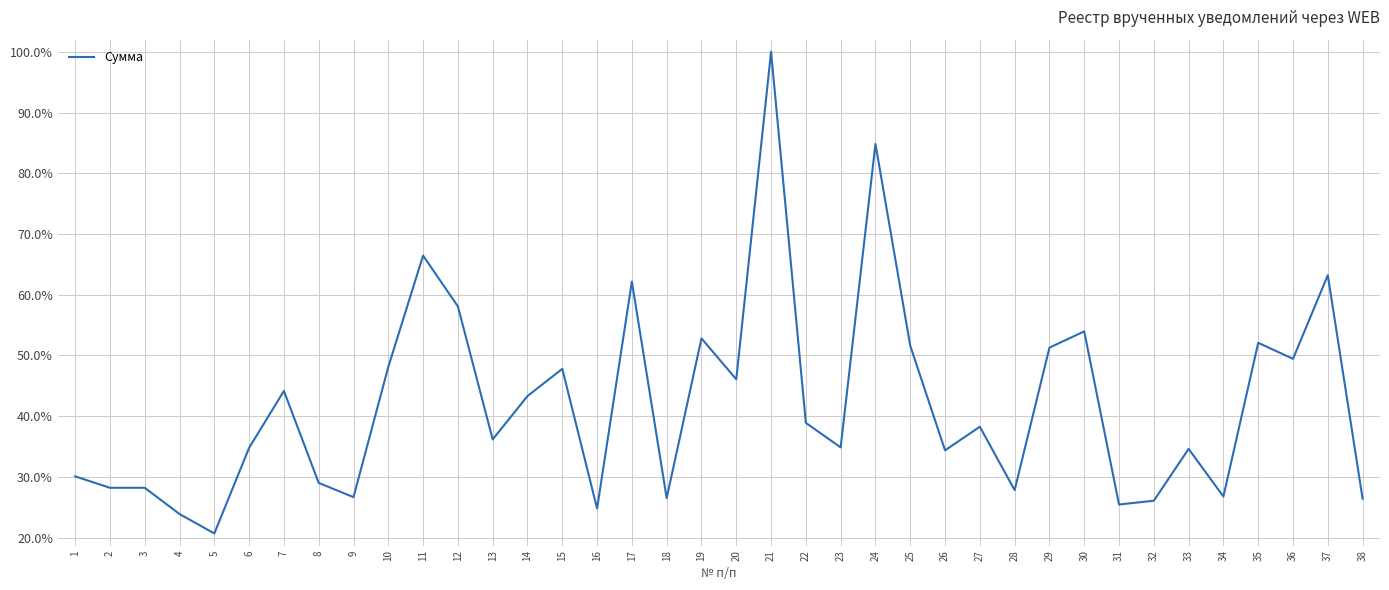

Reading left to right, extract all data points from this chart.

0.3	0.3	0.3	0.2	0.2	0.3	0.4	0.3	0.3	0.5	0.7	0.6	0.4	0.4	0.5	0.2	0.6	0.3	0.5	0.5	1.0	0.4	0.3	0.8	0.5	0.3	0.4	0.3	0.5	0.5	0.3	0.3	0.3	0.3	0.5	0.5	0.6	0.3